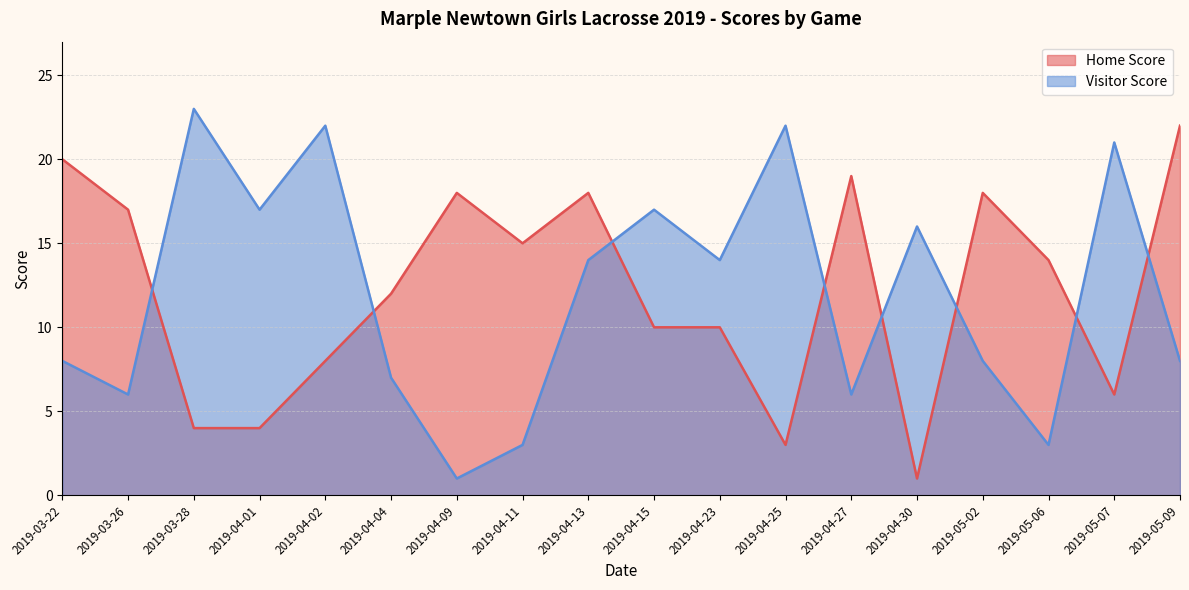

Reading left to right, list all the values displayed in this chart.

Home Score: 2019-03-22=20	2019-03-26=17	2019-03-28=4	2019-04-01=4	2019-04-02=8	2019-04-04=12	2019-04-09=18	2019-04-11=15	2019-04-13=18	2019-04-15=10	2019-04-23=10	2019-04-25=3	2019-04-27=19	2019-04-30=1	2019-05-02=18	2019-05-06=14	2019-05-07=6	2019-05-09=22
Visitor Score: 2019-03-22=8	2019-03-26=6	2019-03-28=23	2019-04-01=17	2019-04-02=22	2019-04-04=7	2019-04-09=1	2019-04-11=3	2019-04-13=14	2019-04-15=17	2019-04-23=14	2019-04-25=22	2019-04-27=6	2019-04-30=16	2019-05-02=8	2019-05-06=3	2019-05-07=21	2019-05-09=8